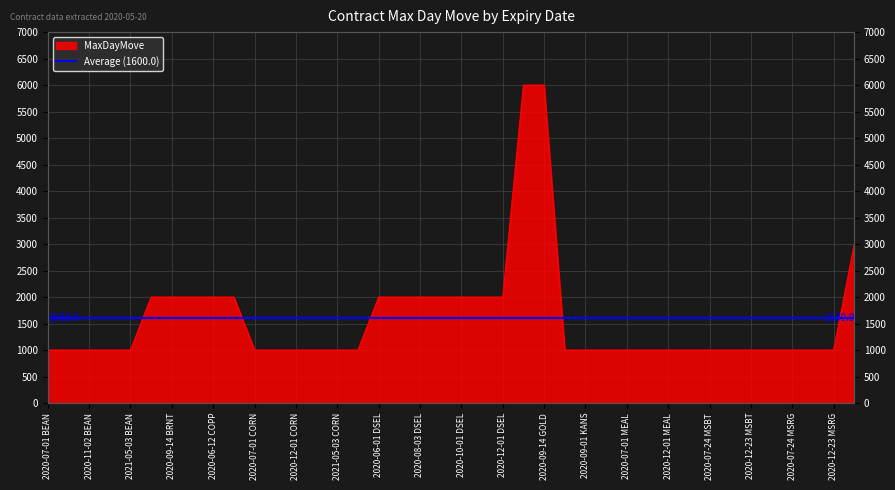

What is the ratio of the value at 2020-09-01 BEAN to the value at 2020-07-01 BEAN?

1.0